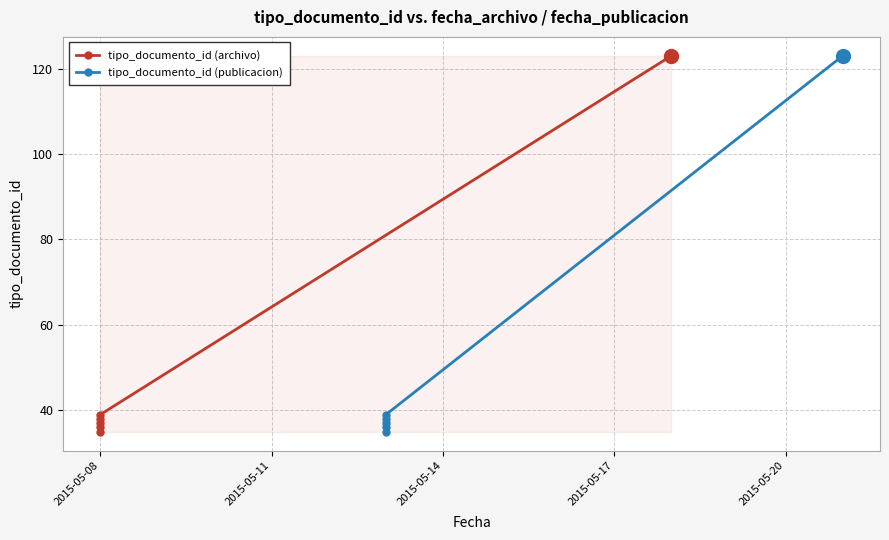

True or false: tipo_documento_id (publicacion) and tipo_documento_id (archivo) cross at least once.

False